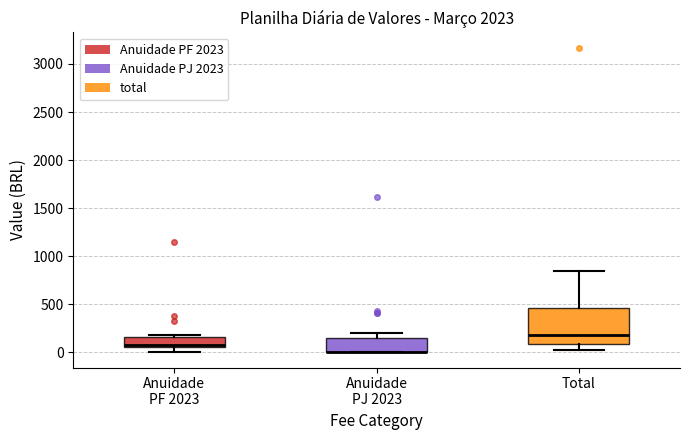

Where is the upper edge of the box for Anuidade PJ 2023 on the y-axis? The values are not printed on the chart, so give them approximately, as read against the axis.

150